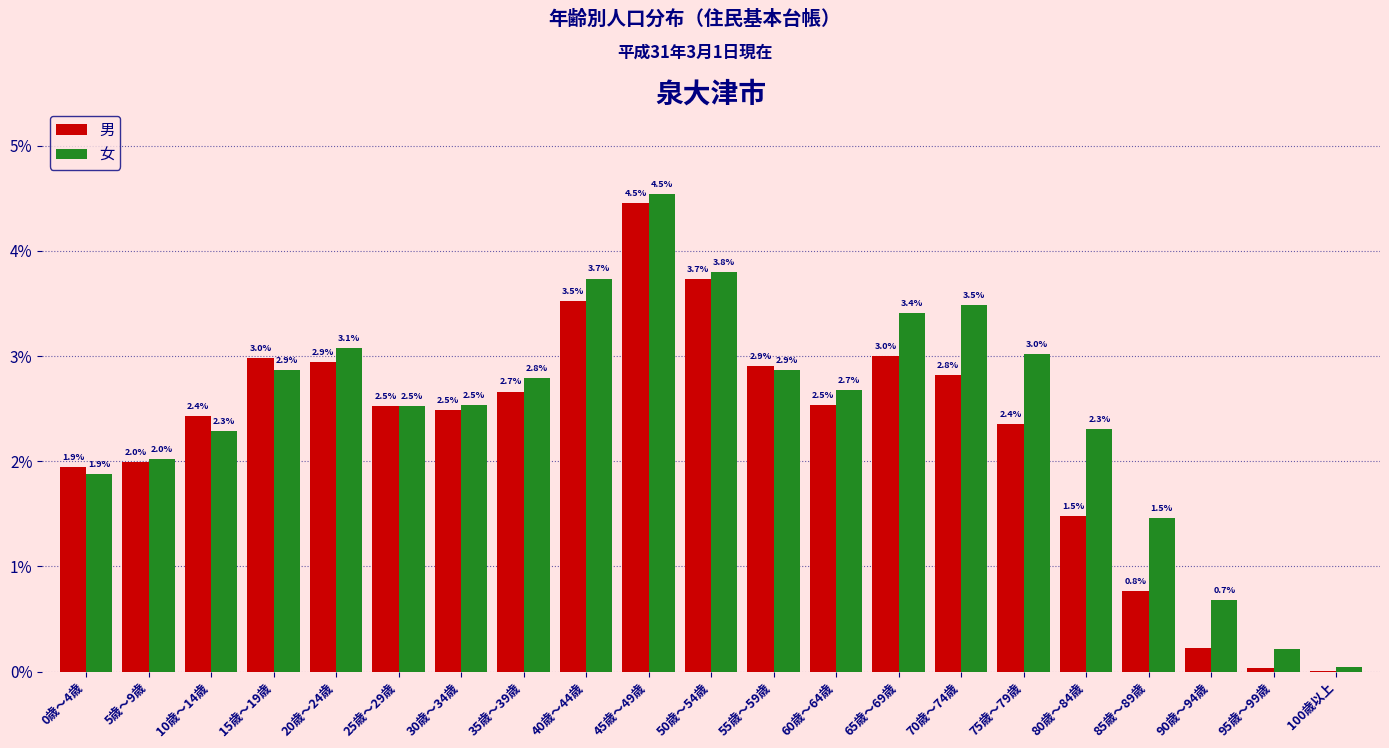

What is the sum of the 女 values at 30歳～34歳 and 70歳～74歳?

6.0